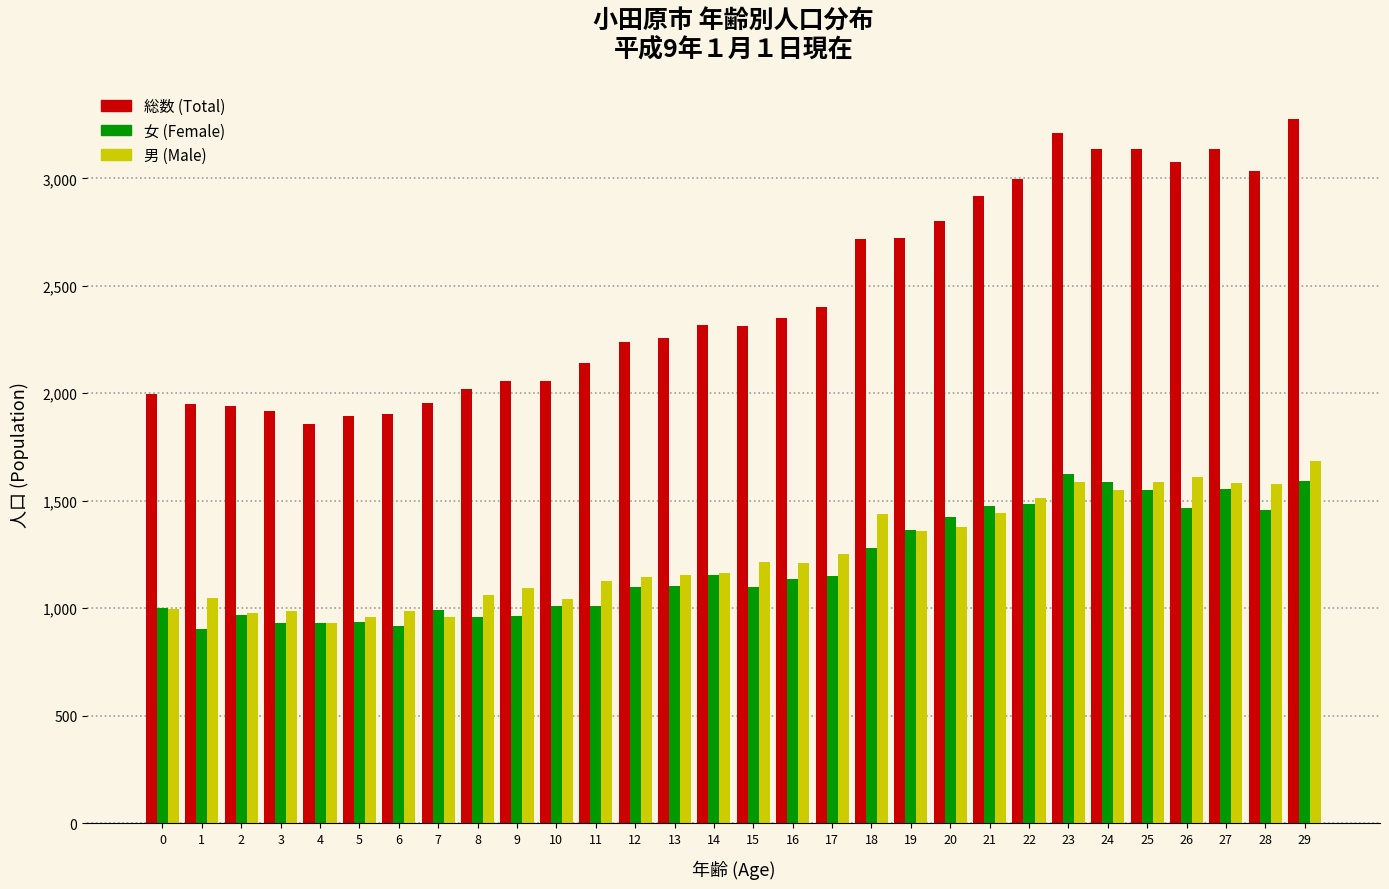

Which series has the largest range (max minus min)?

総数 (Total)